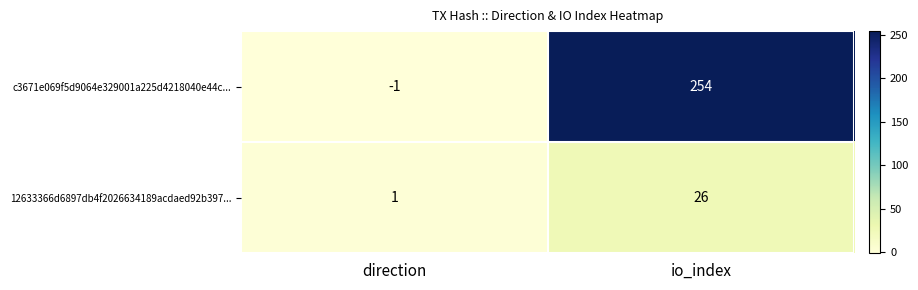

What is the total value across all series at io_index?

280